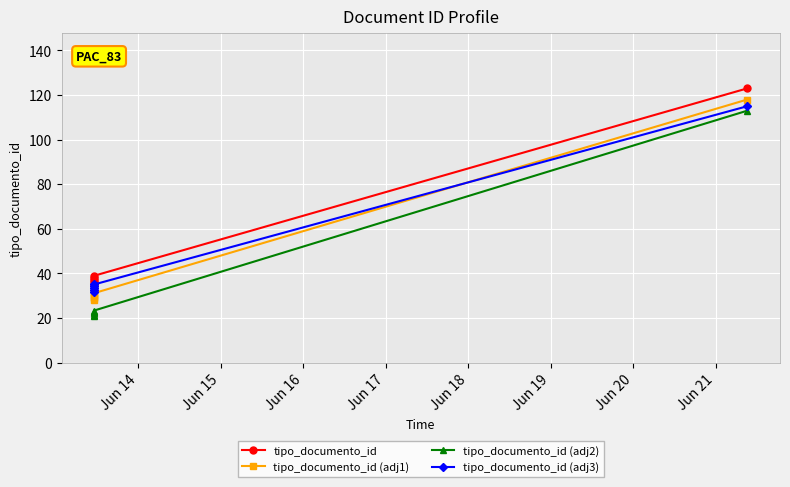

Is this an area chart (filled region under the line)?

No